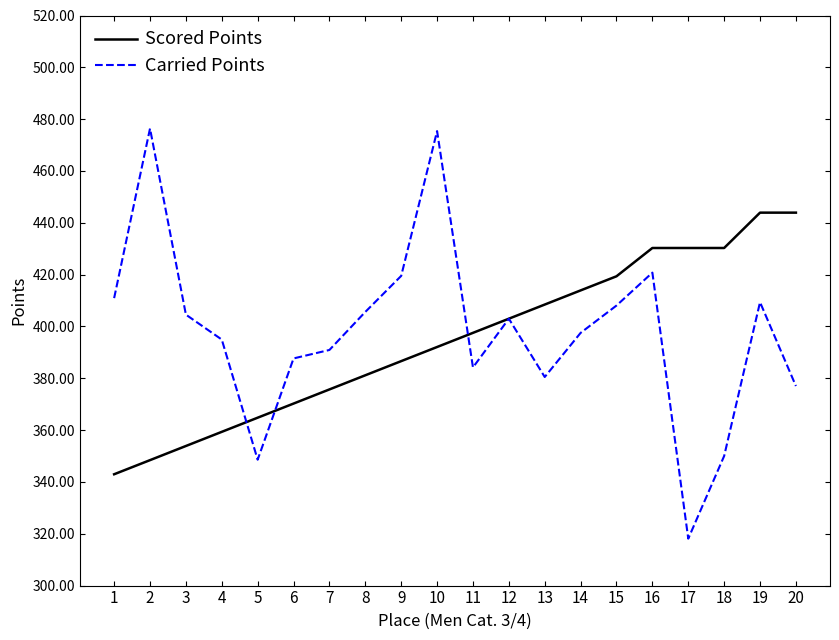

At which label does Scored Points first exceed 397?

11